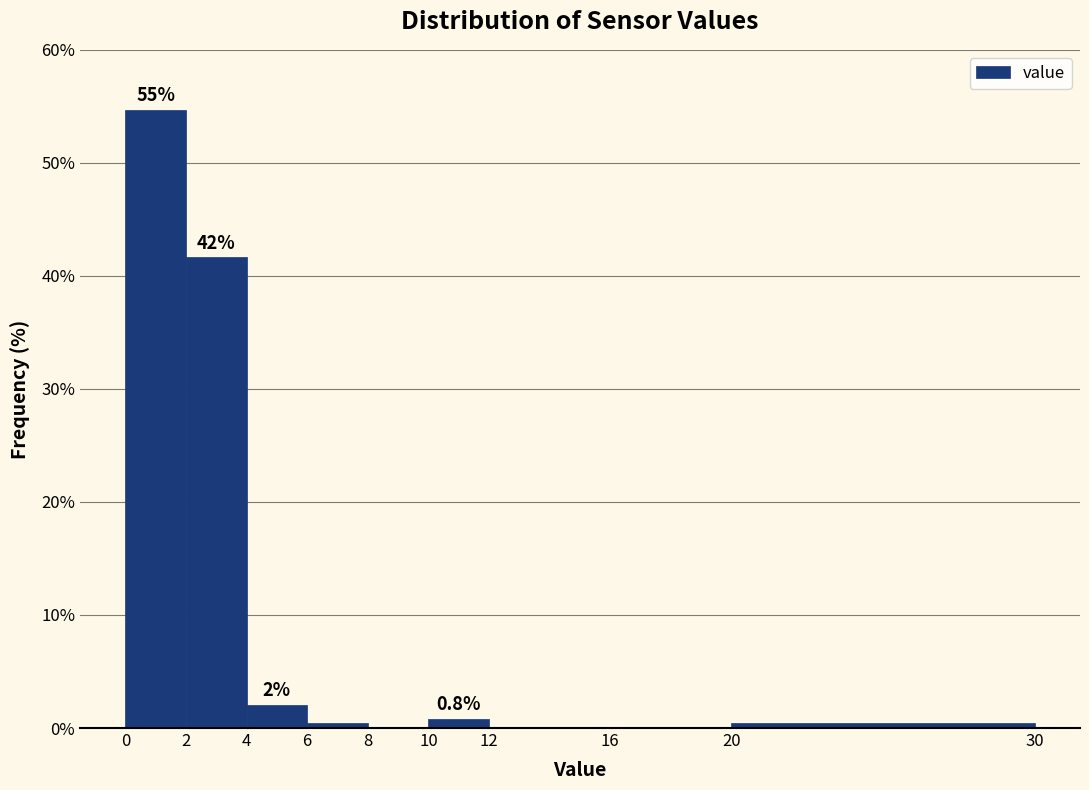

Which range on the x-axis has the tallest bar?

0 to 2